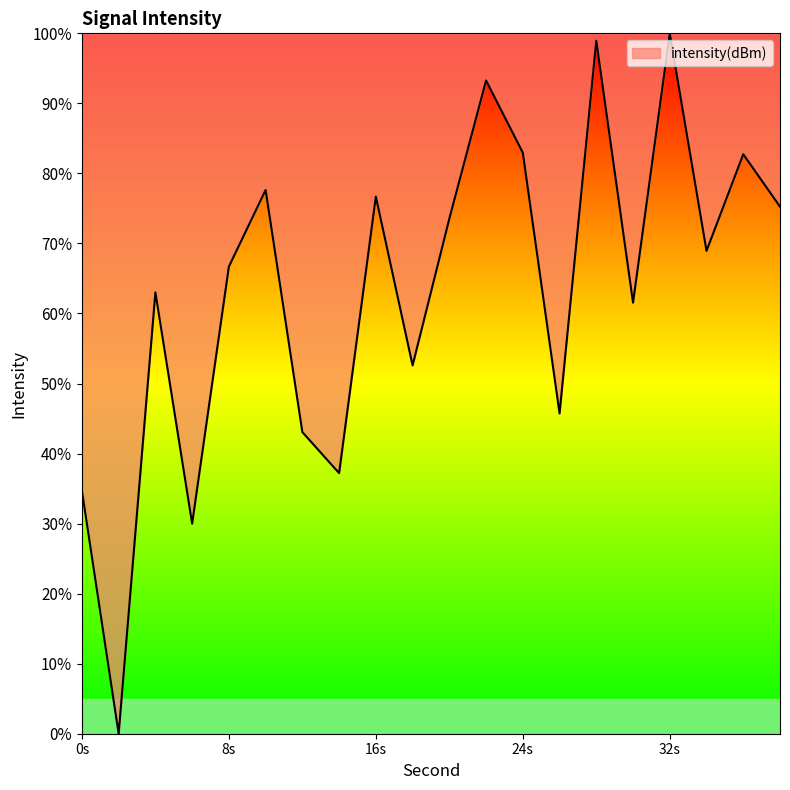

How many values are below 68?

10